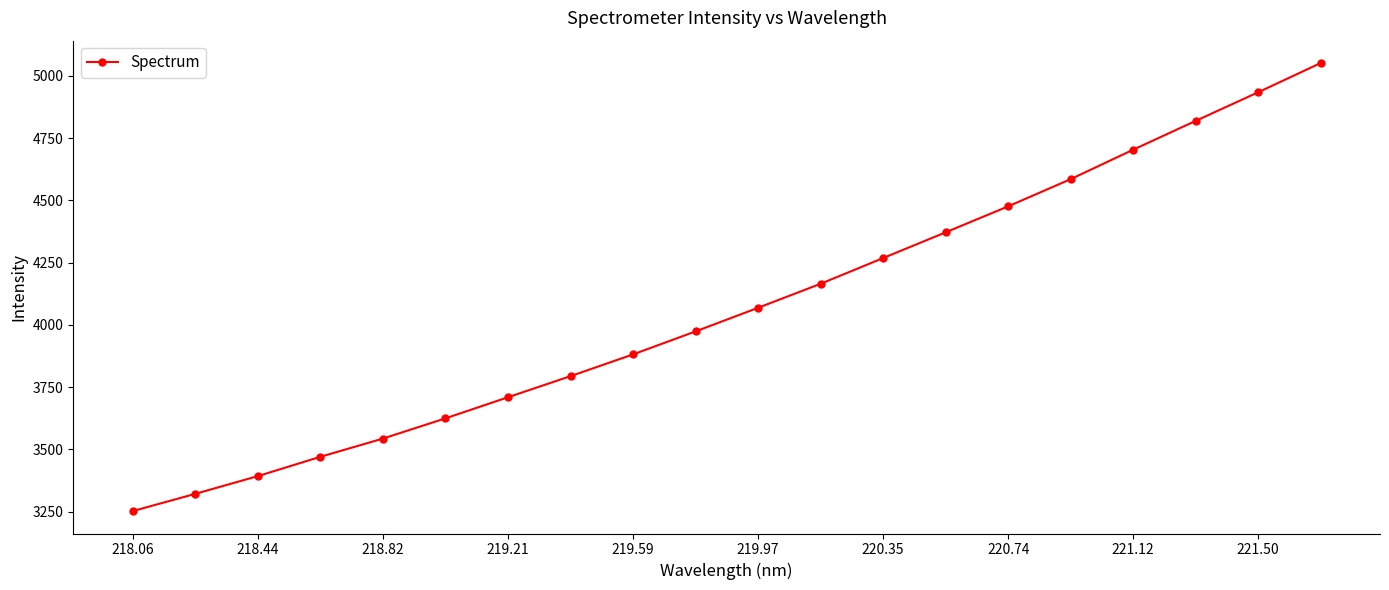

What is the average value?

4070.2